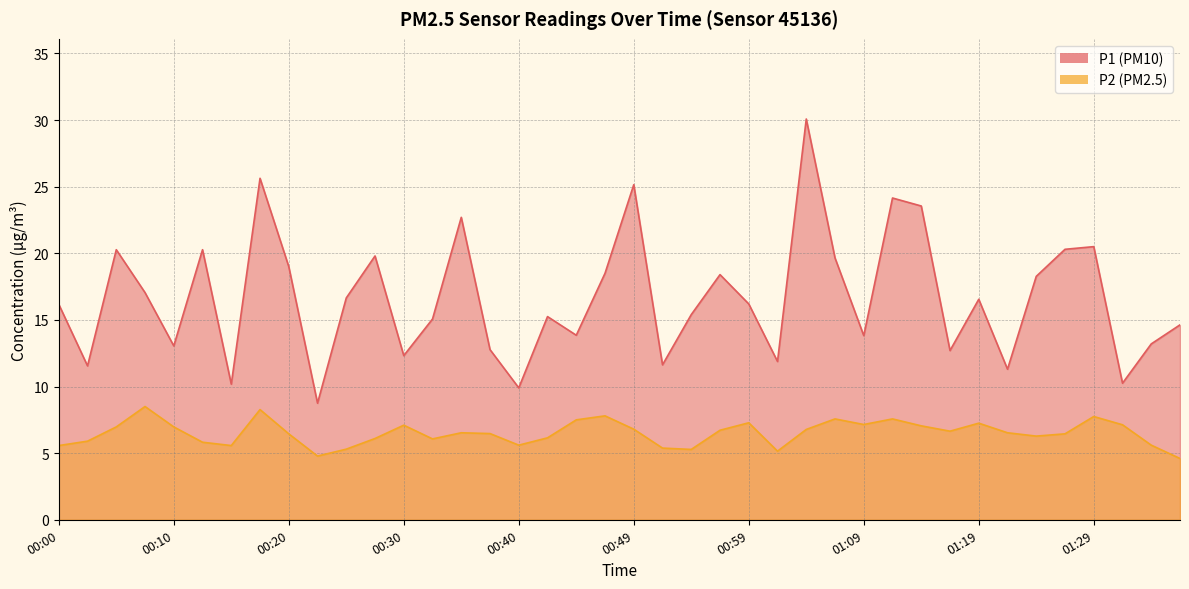

At which category does the chart reach its minimum across all series?

01:36